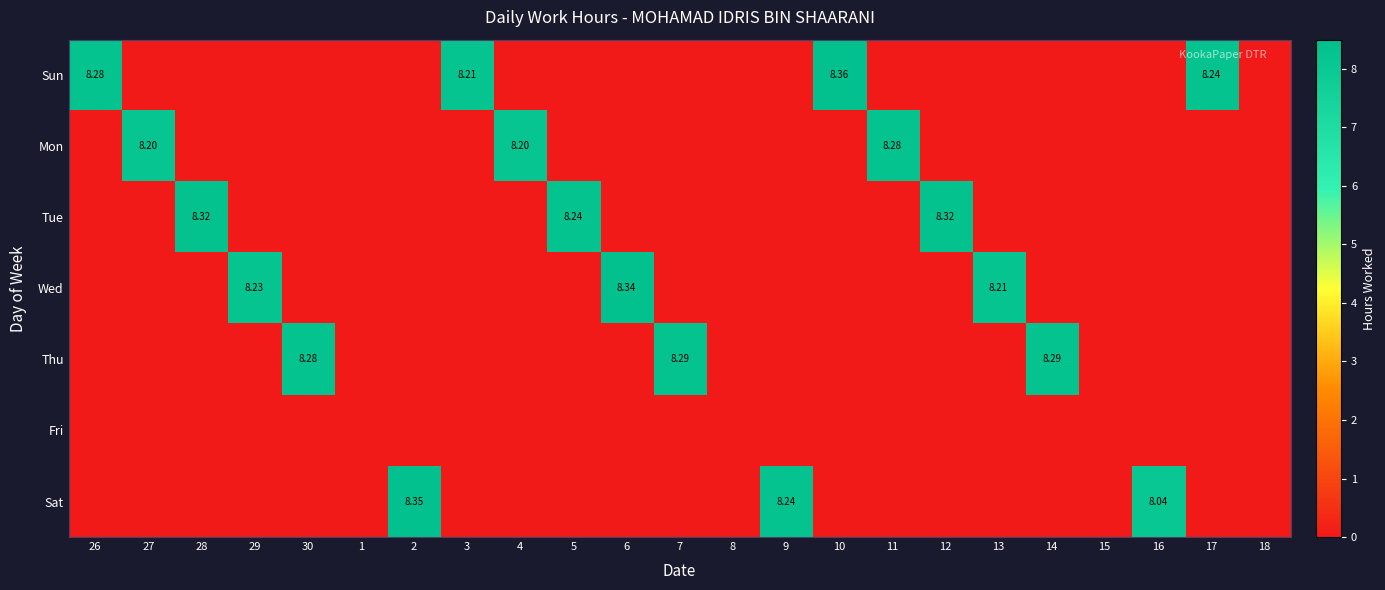

What is the difference between the second highest and second lowest values in the Thu series?

8.3